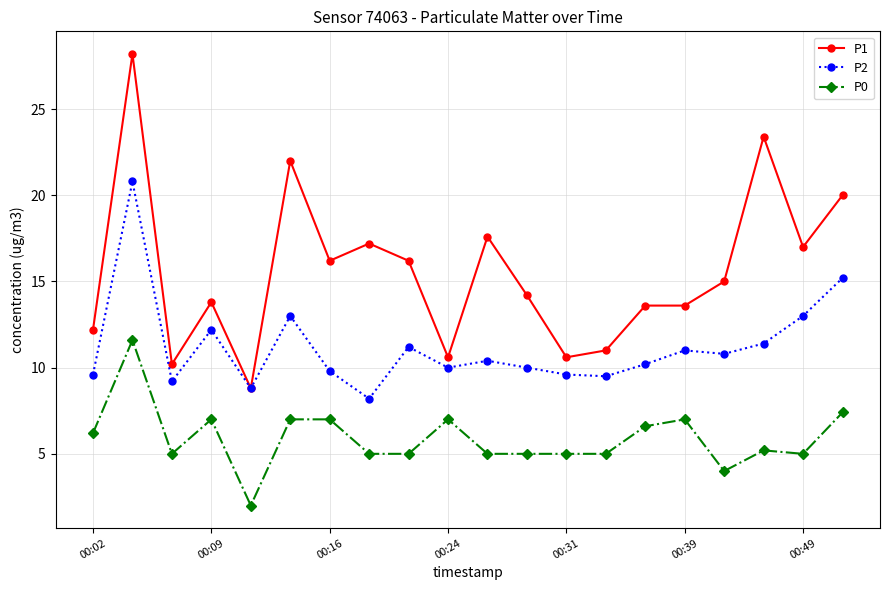

Which series has the largest total across all categories?

P1